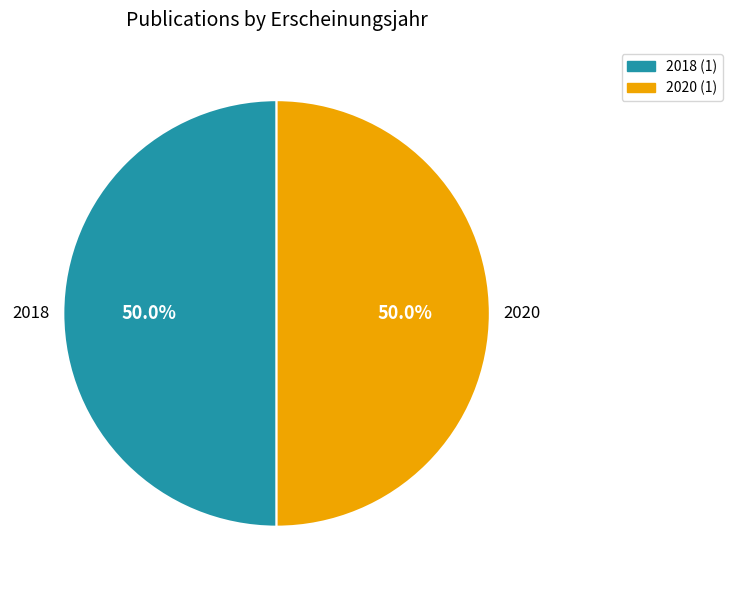

What is the ratio of the value at 2020 (1) to the value at 2018 (1)?

1.0